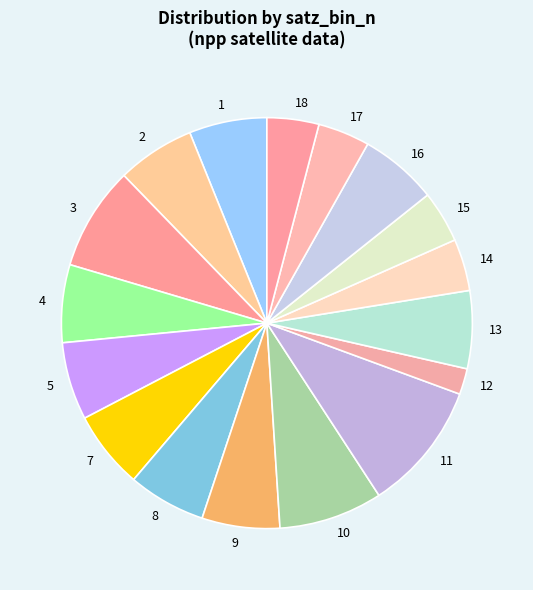

Approximately how many times larger is the value at 18 compared to 12?

2.0